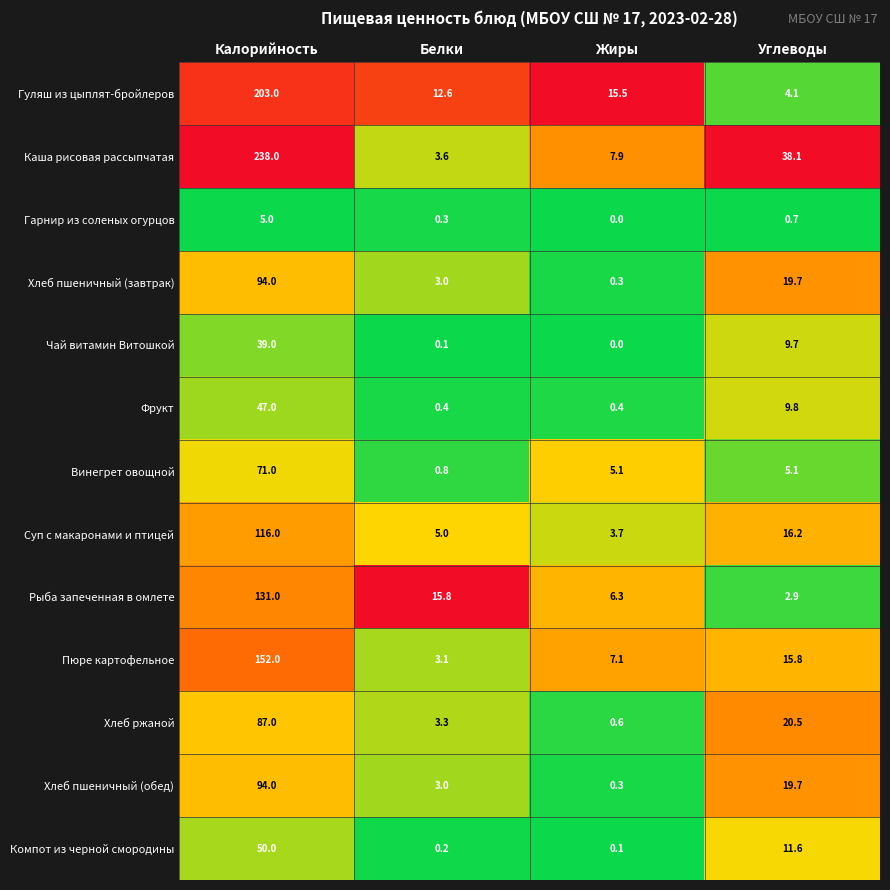

What is the spread (max minus min) of values at Углеводы?

37.4